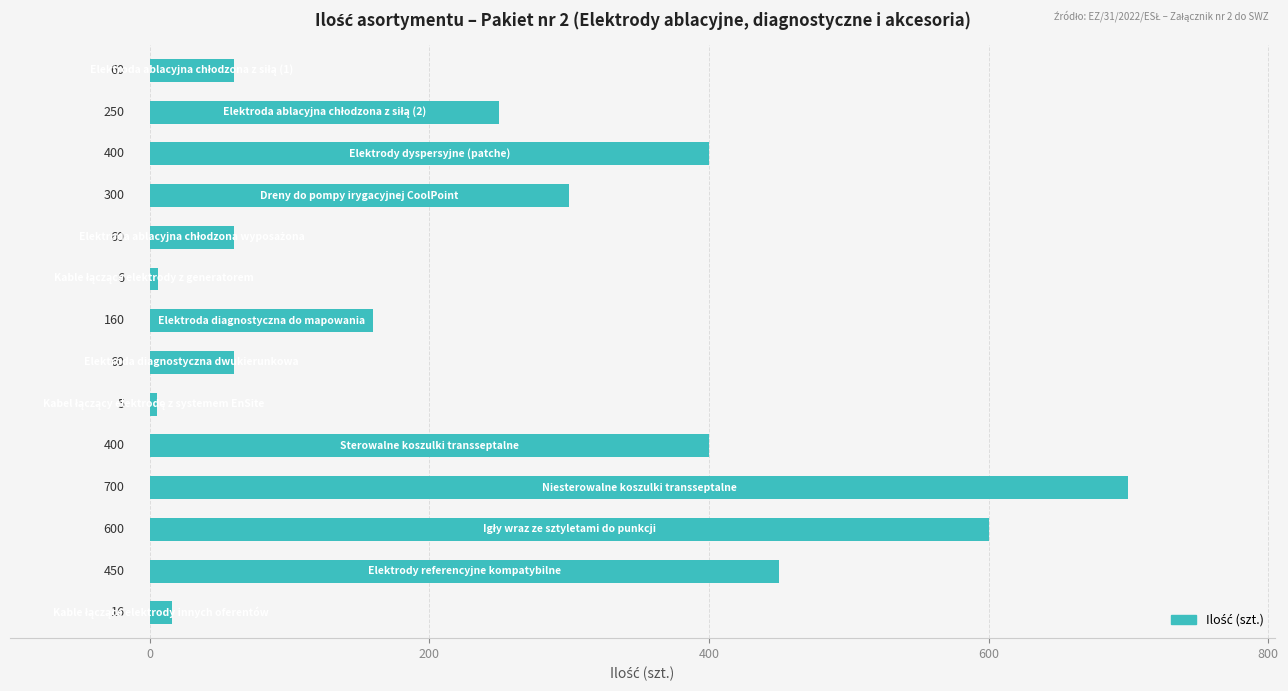

Reading top to bottom, extract all data points from this chart.

60	250	400	300	60	6	160	60	5	400	700	600	450	16